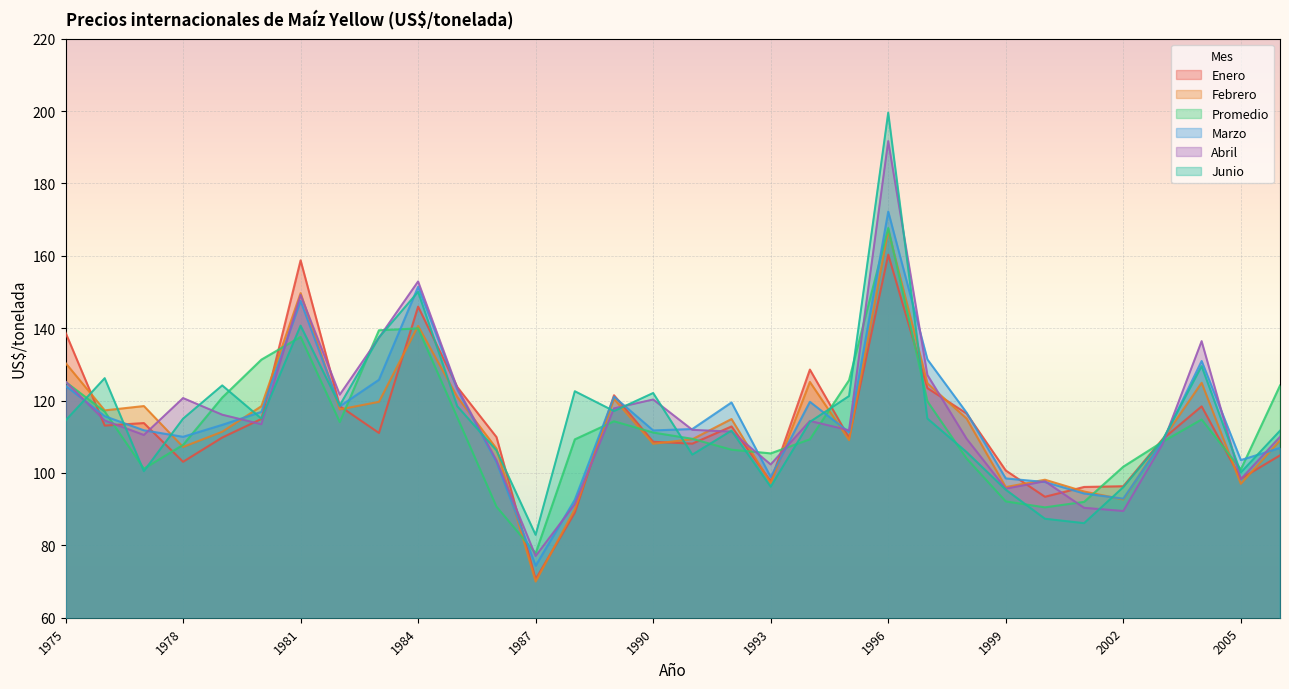

Where is Abril nearest to the value 134?

2004